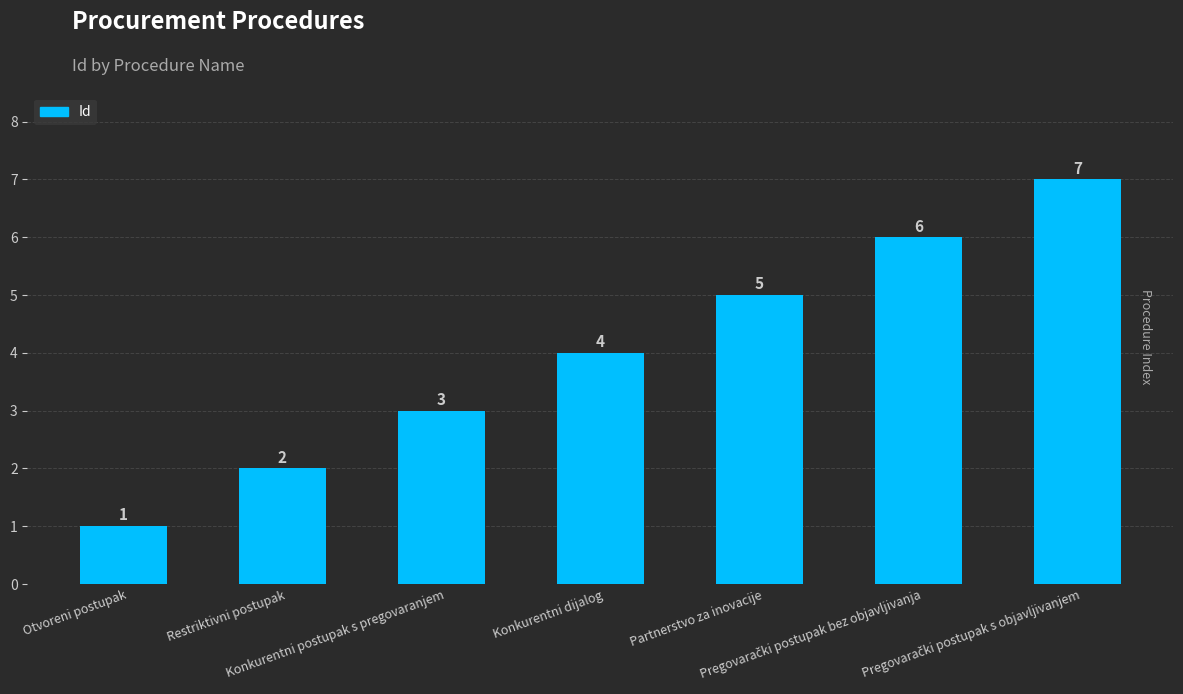

What is the maximum value shown in the chart?

7